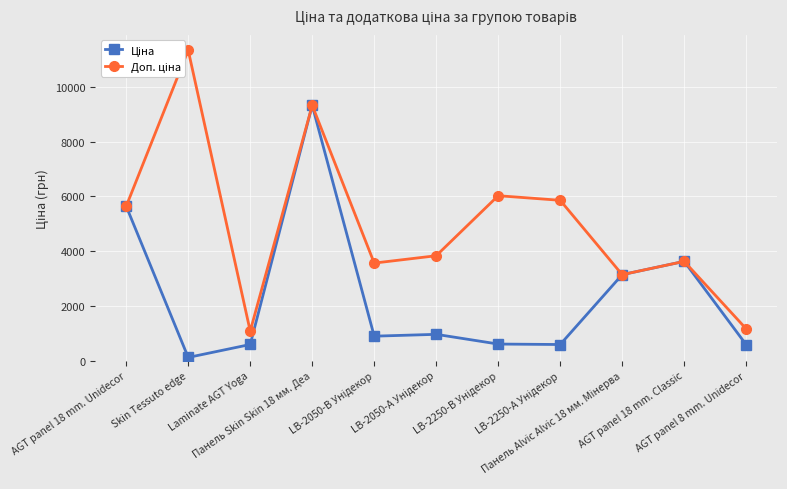

What is the difference between the maximum and minimum values in the Доп. ціна series?

10259.5